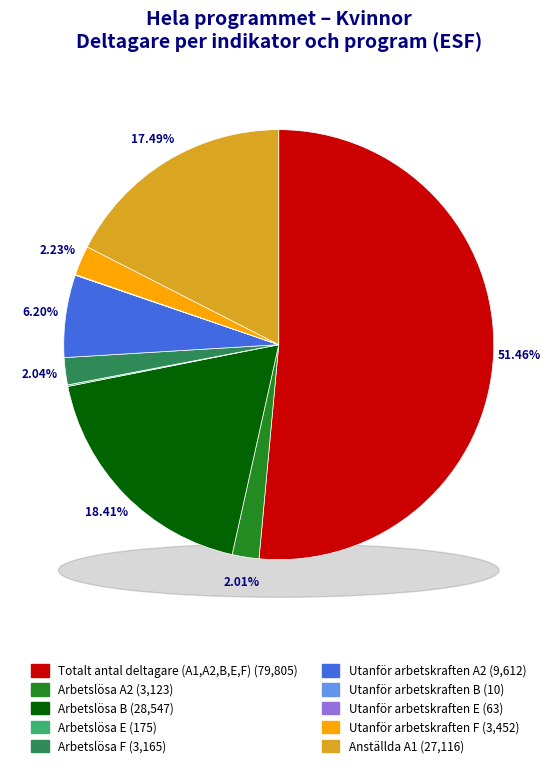

The Arbetslösa A2 slice represents 1% of the pie. True or false?

False